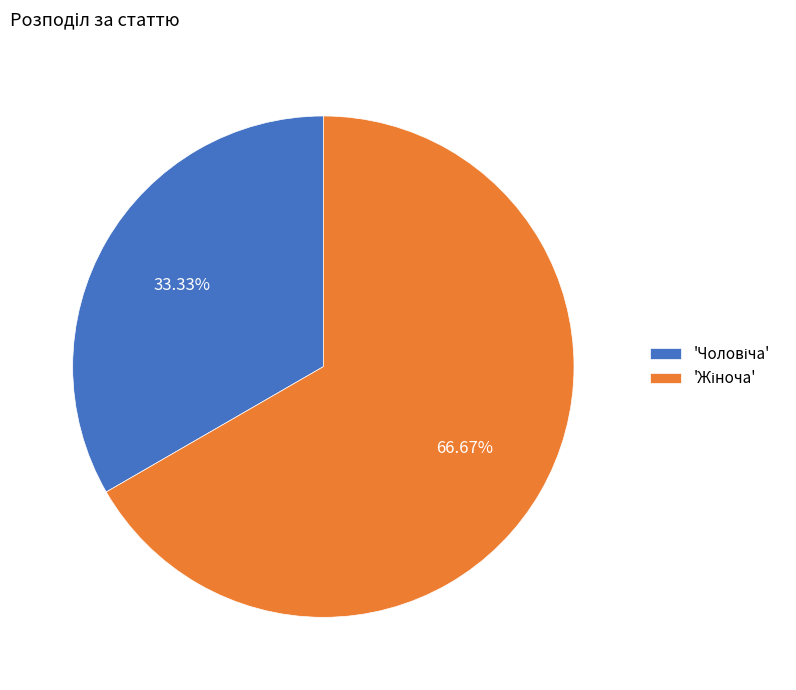

Does any single category account for the majority?

Yes